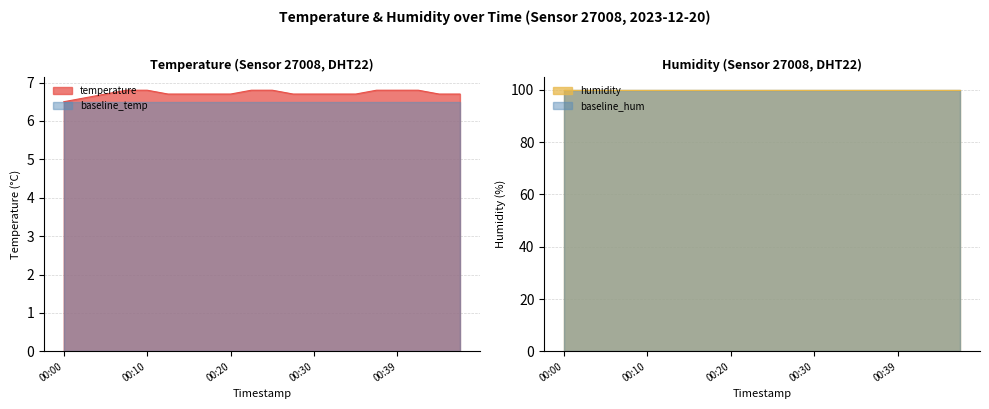

What is the difference between the second highest and second lowest values?

0.2